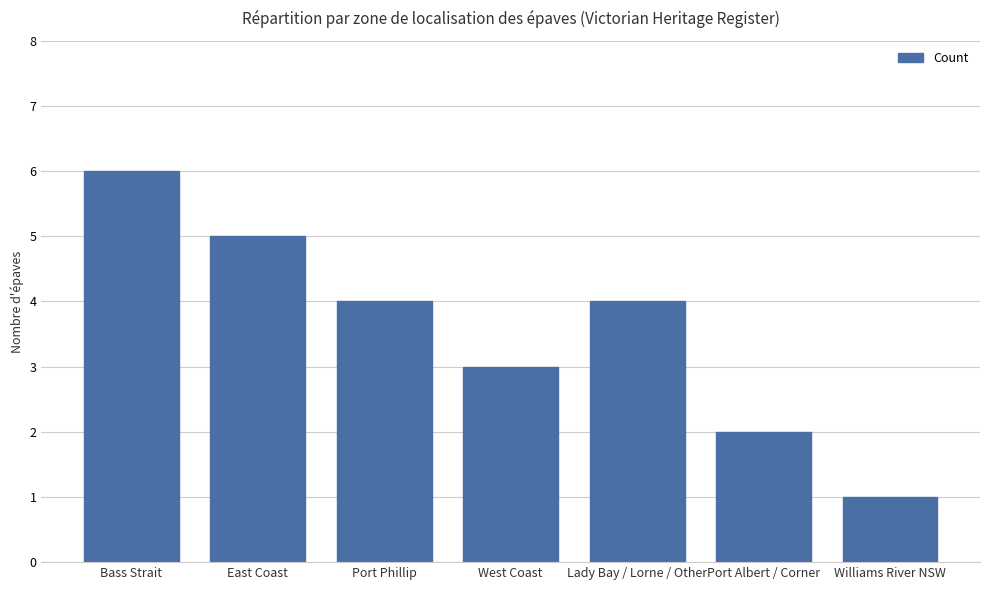

Between Bass Strait and Port Albert / Corner, which is larger?

Bass Strait